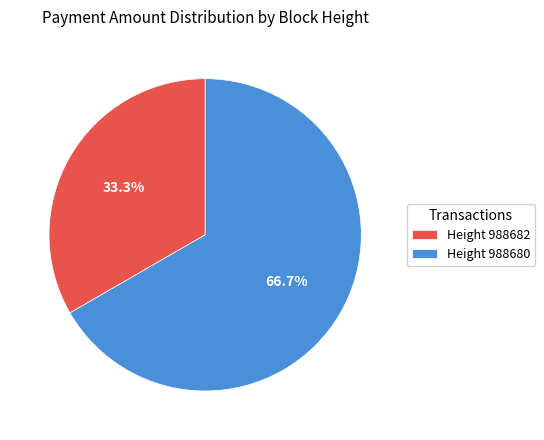

Which has a higher value, Height 988680 or Height 988682?

Height 988680